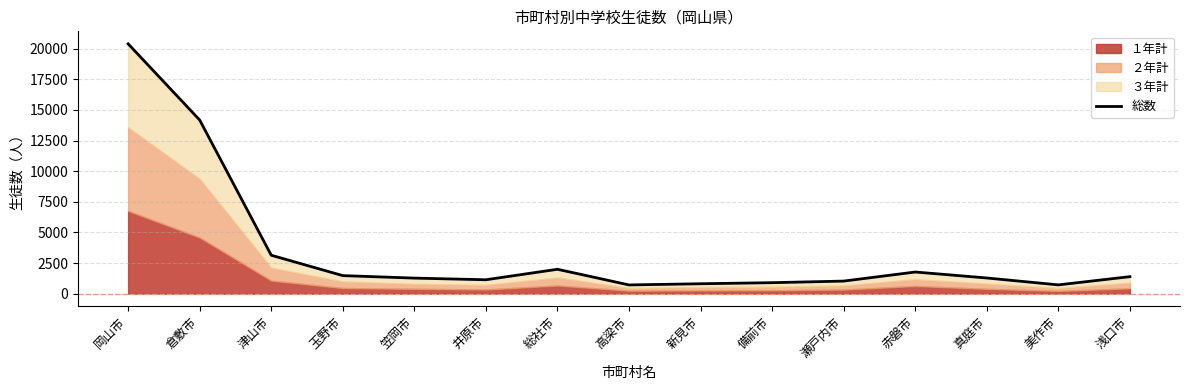

What is the sum of the values at 新見市 and 美作市?

1529